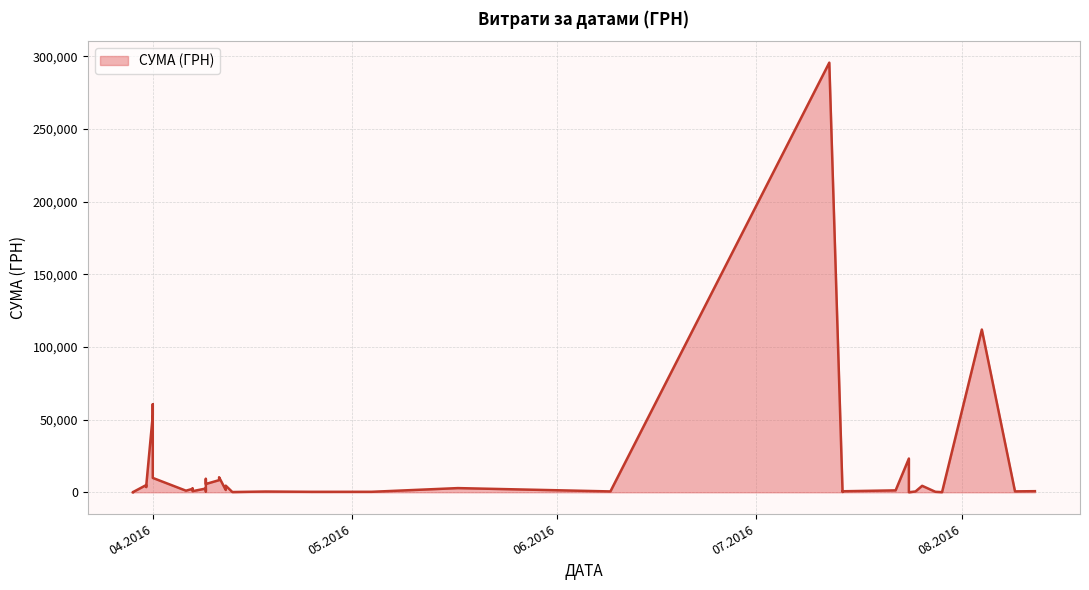

At which category does the chart reach its peak across all series?

12.07.2016